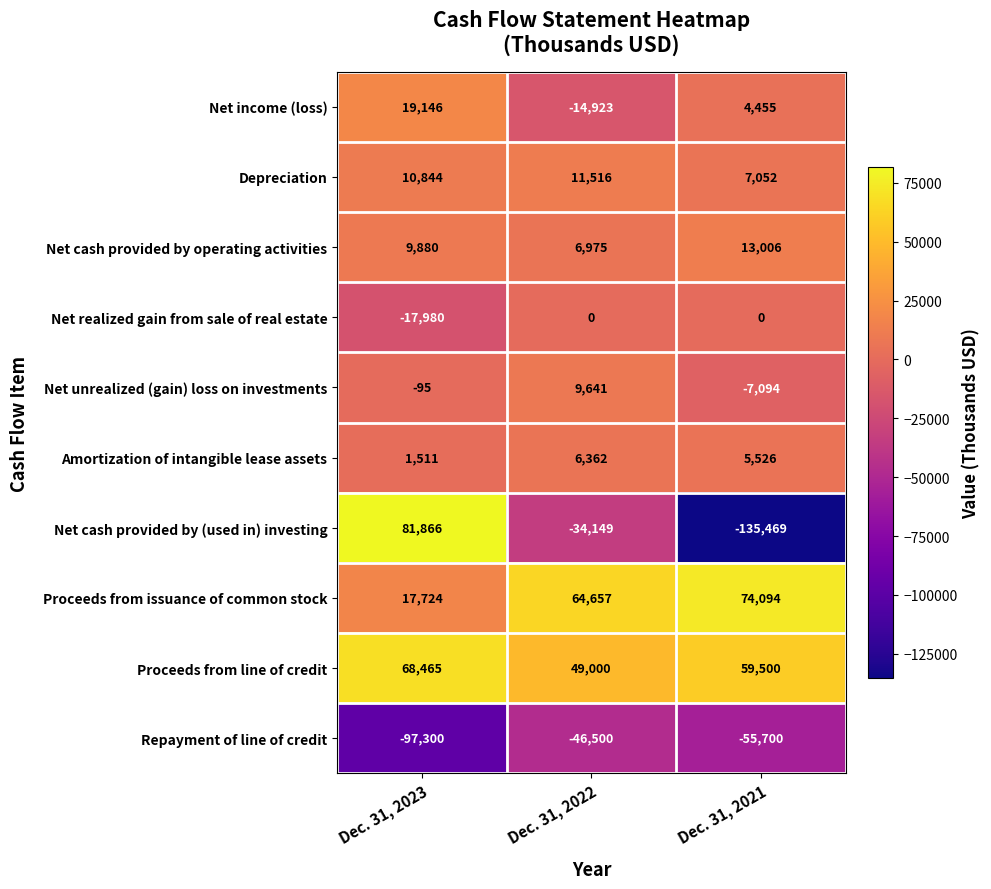

Where is Net unrealized (gain) loss on investments nearest to the value 1273?

Dec. 31, 2023